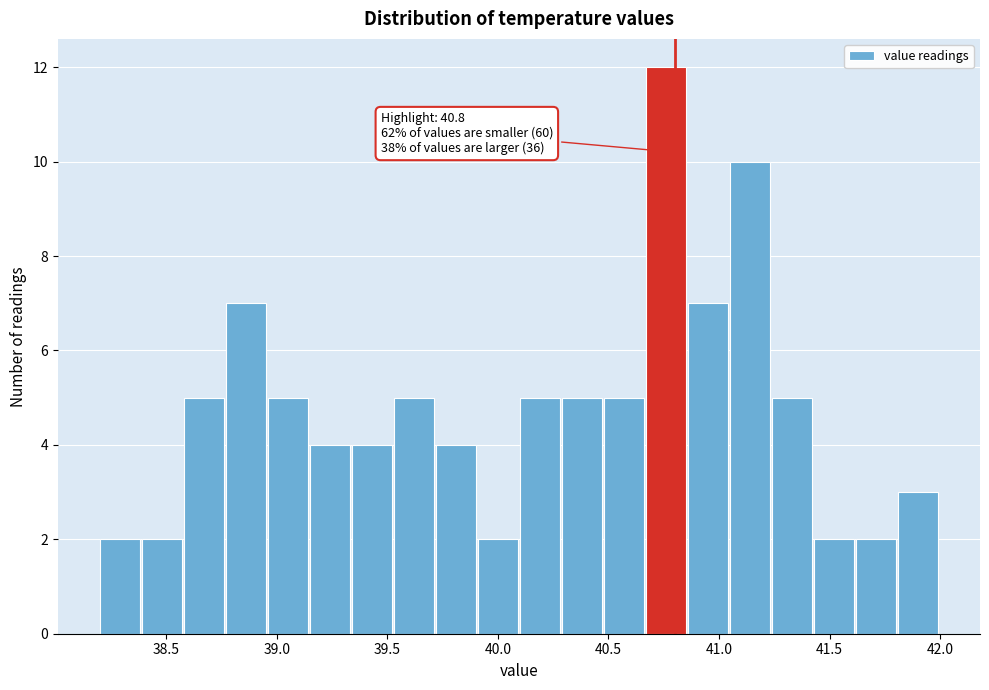

Read against the x-axis, roughly where is the centre of the tallest bar?

40.75